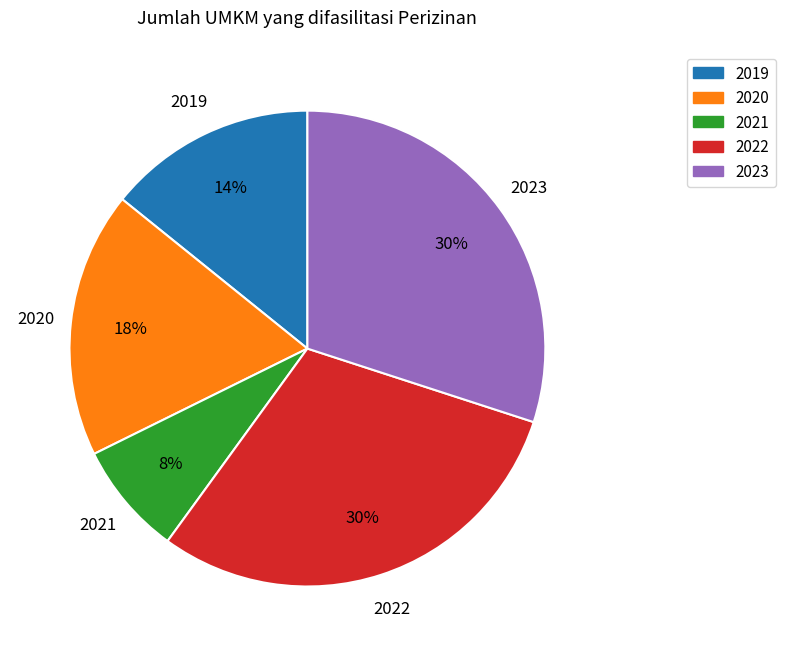

Does 2020 account for over 50% of the chart?

No